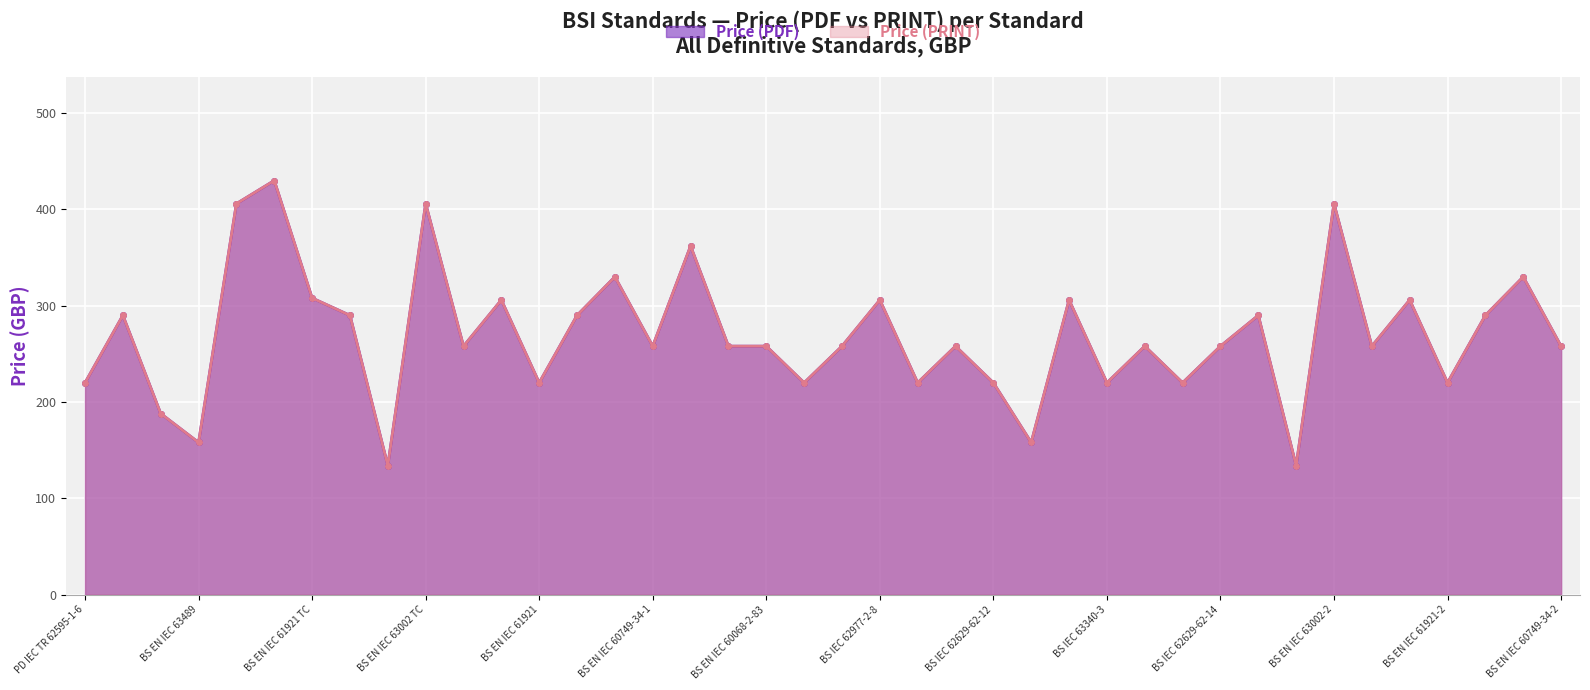

Reading left to right, list all the values displayed in this chart.

Price (PDF): 220	290	188	158	406	430	308	290	134	406	258	306	220	290	330	258	362	258	258	220	258	306	220	258	220	158	306	220	258	220	258	290	134	406	258	306	220	290	330	258
Price (PRINT): 220	290	188	158	406	430	308	290	134	406	258	306	220	290	330	258	362	258	258	220	258	306	220	258	220	158	306	220	258	220	258	290	134	406	258	306	220	290	330	258